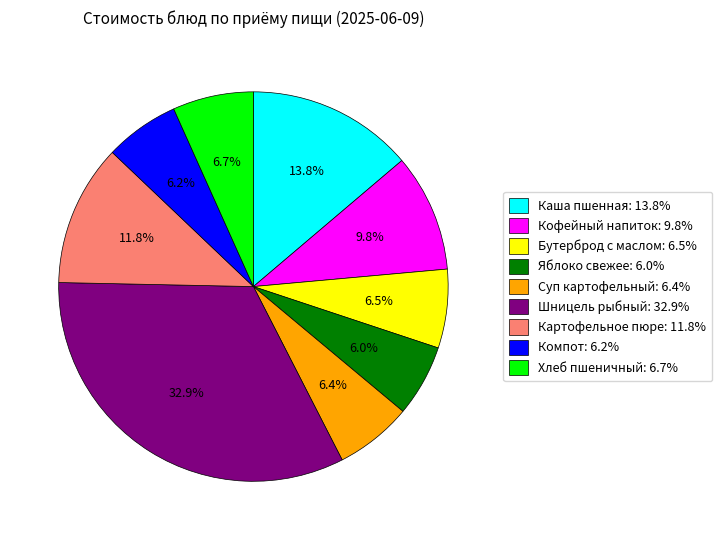

Does Бутерброд с маслом: 6.5% represent more than half of the total?

No